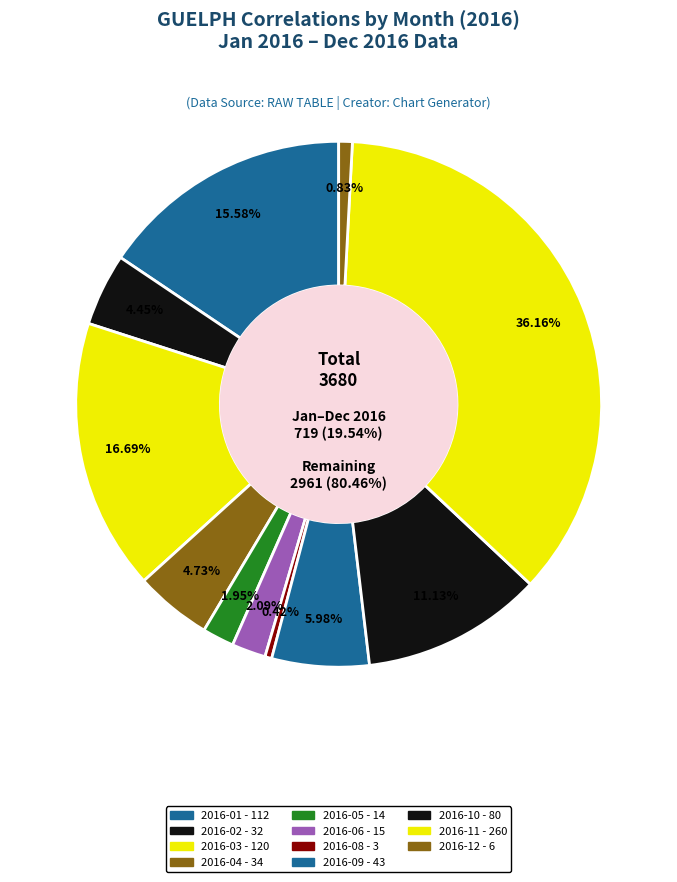

Between 2016-02 and 2016-04, which is larger?

2016-04